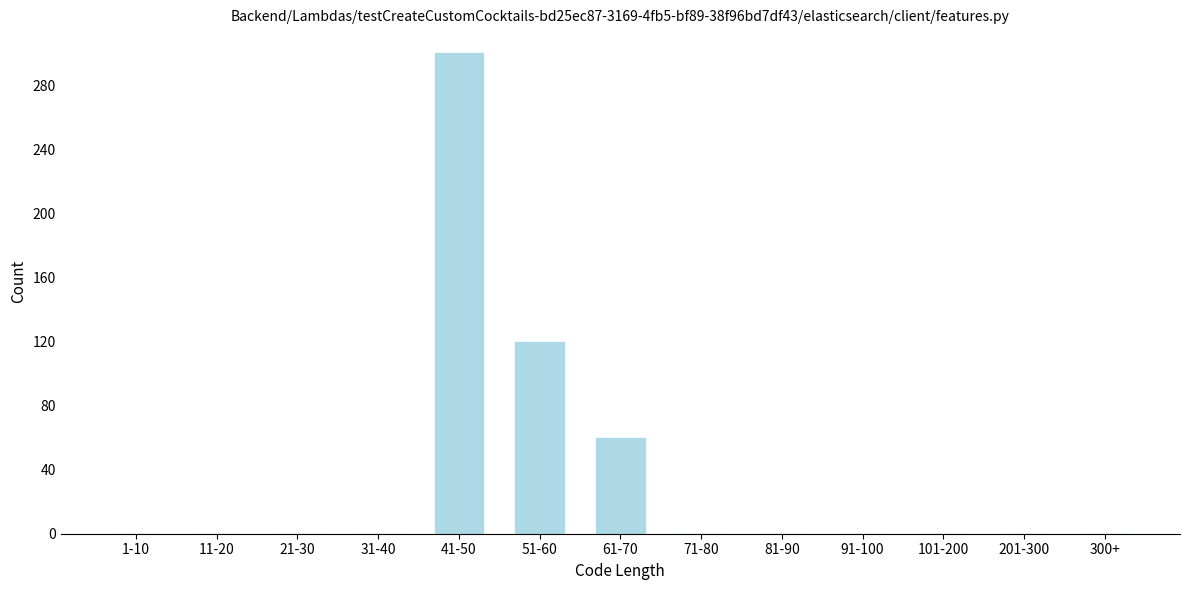

Reading right to left, extract all data points from this chart.

300+=0	201-300=0	101-200=0	91-100=0	81-90=0	71-80=0	61-70=60	51-60=120	41-50=300	31-40=0	21-30=0	11-20=0	1-10=0